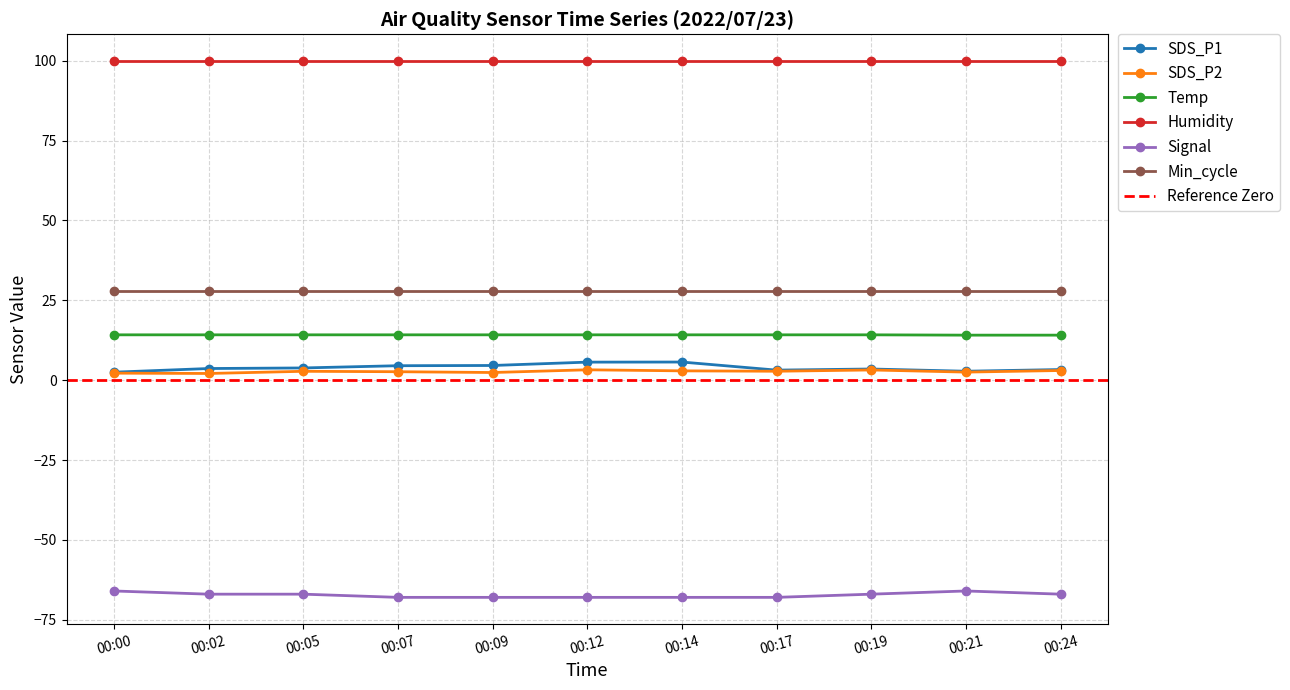

Is the value of Temp at 00:14 greater than the value of Min_cycle at 00:05?

No